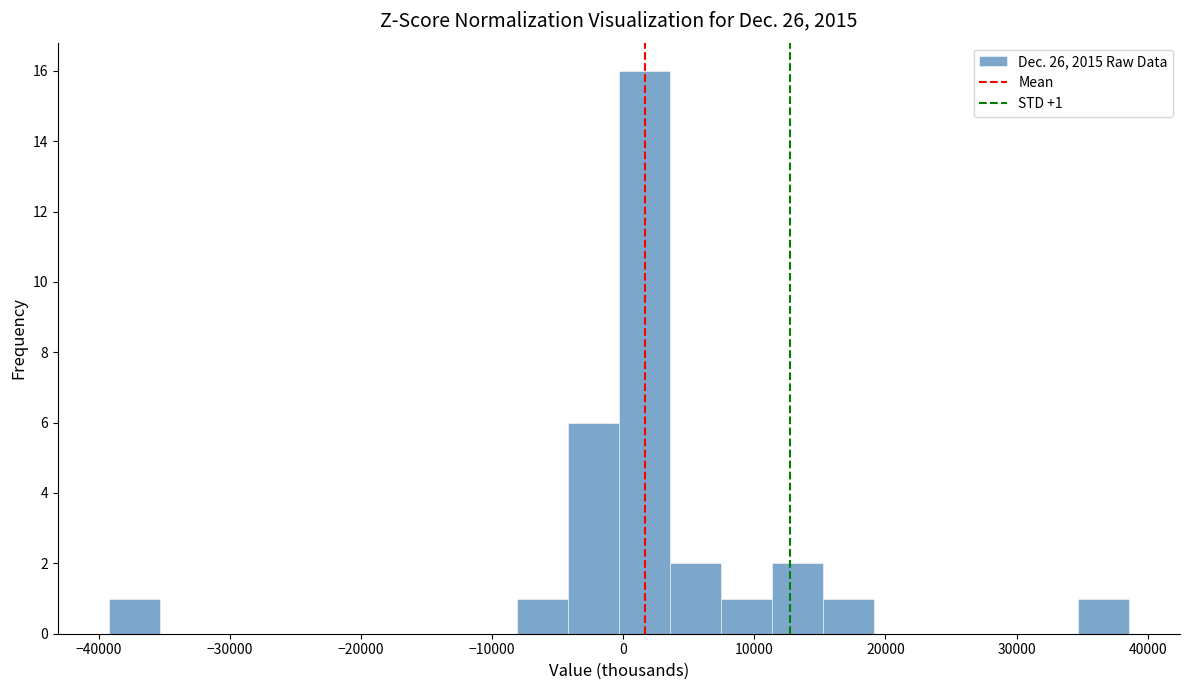

Around what value on the x-axis is the tallest bar? Give the approximate position of its centre, as read against the axis.

2000